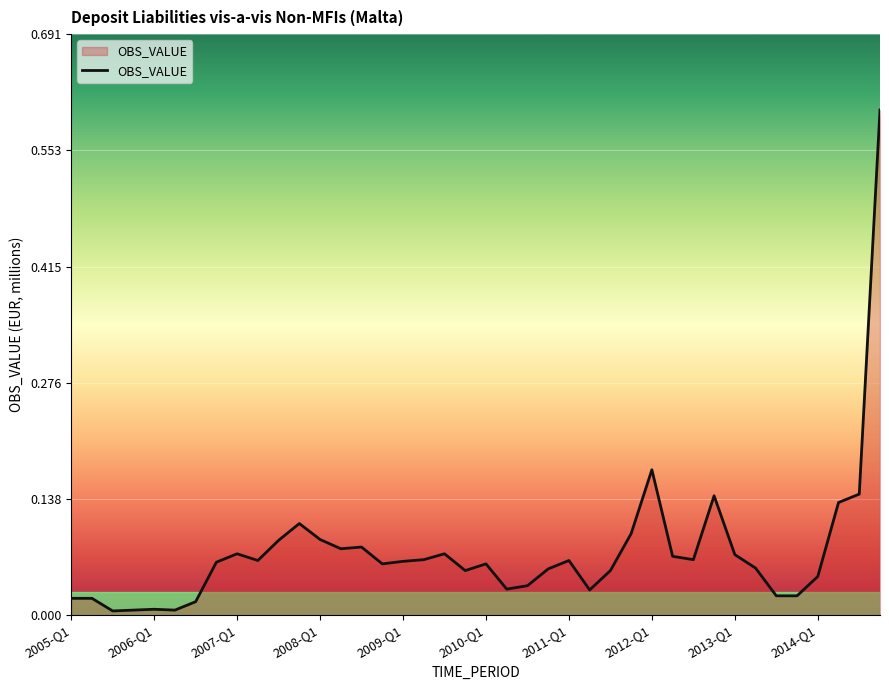

What is the difference between the maximum and minimum values?

0.6